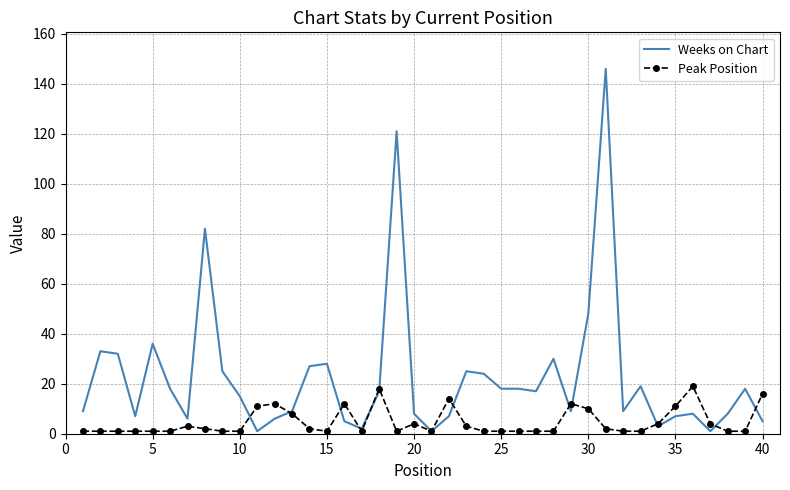

What is the maximum value for Peak Position?

19